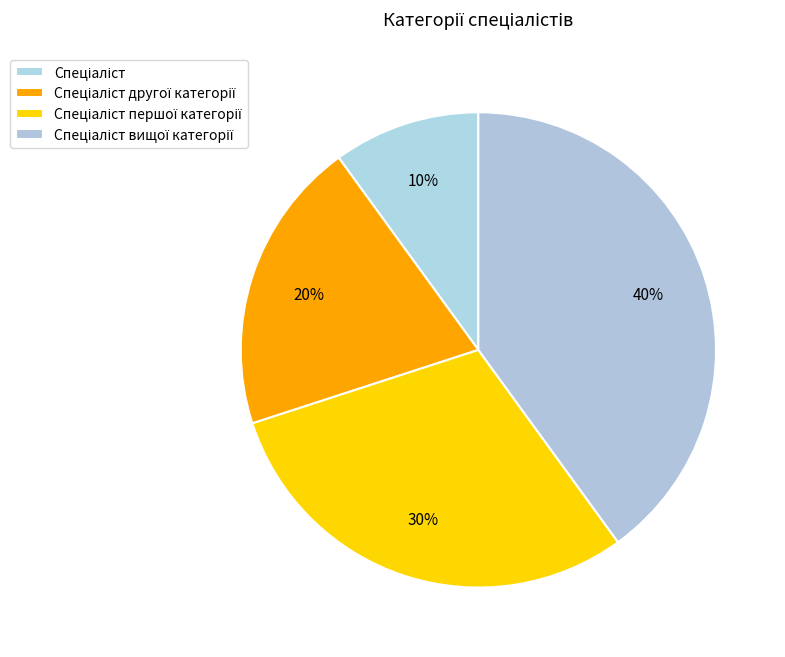

To the nearest percent, what is the combined percentage of Спеціаліст and Спеціаліст вищої категорії?

50%